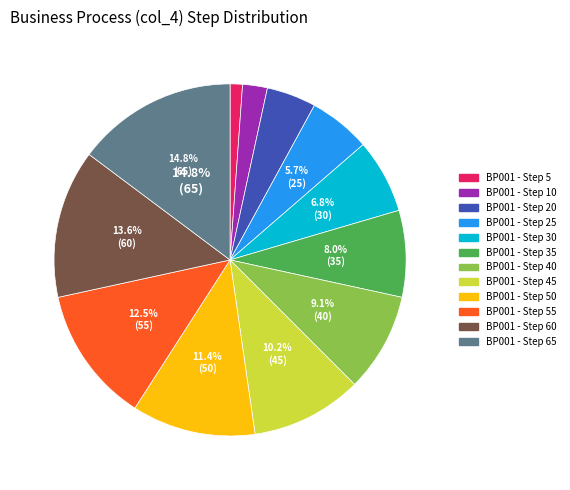

How many segments does this pie chart have?

12